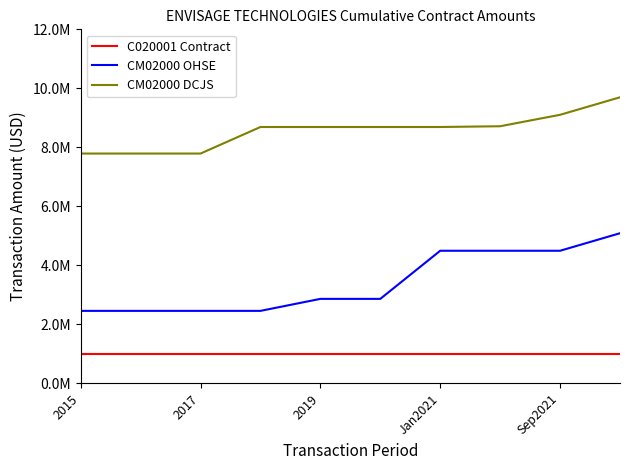

What are all the series names shown in the legend?

C020001 Contract, CM02000 OHSE, CM02000 DCJS